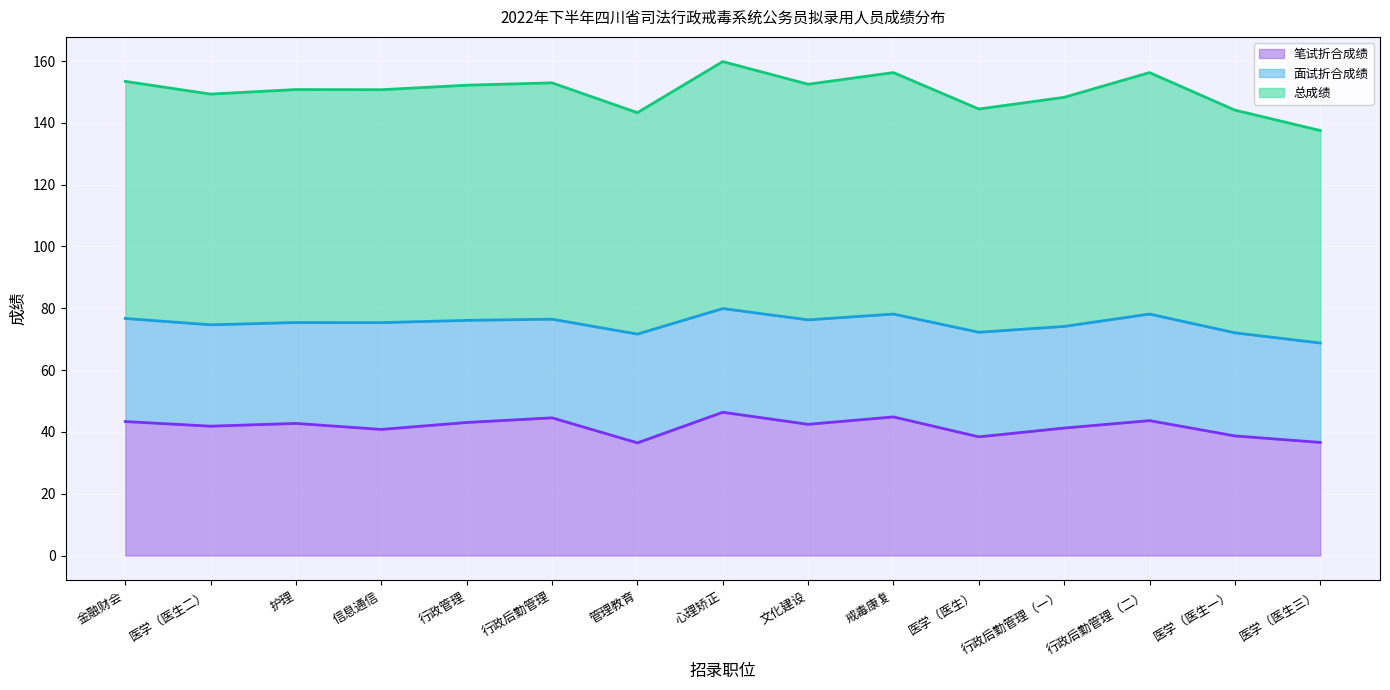

What is the maximum value for 笔试折合成绩?

46.4